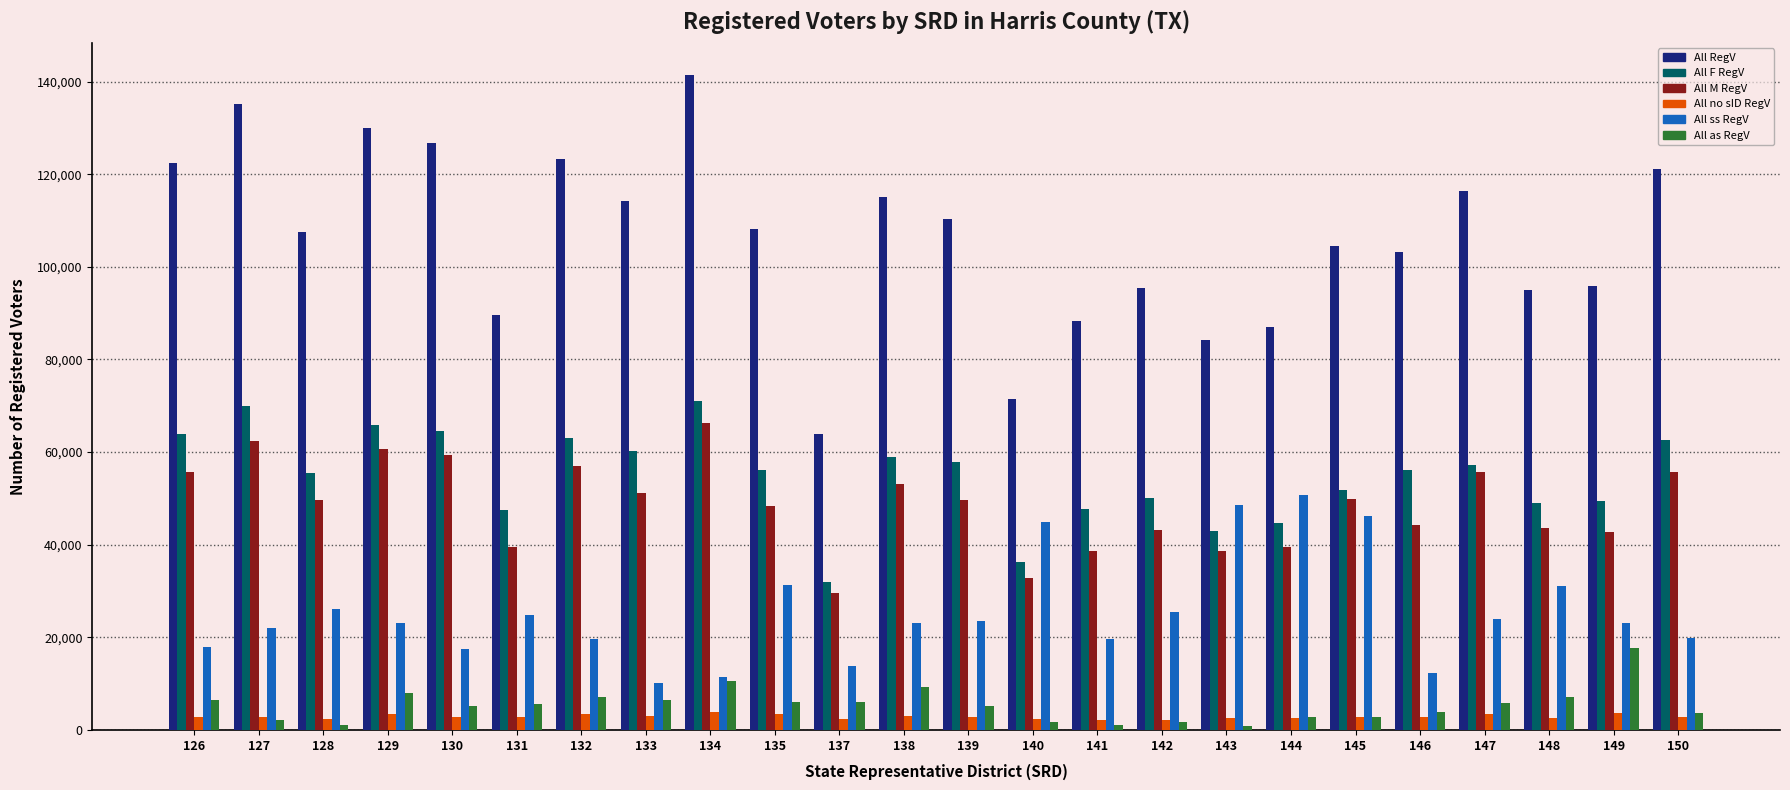

How many data points in All RegV are less than 108060?

12